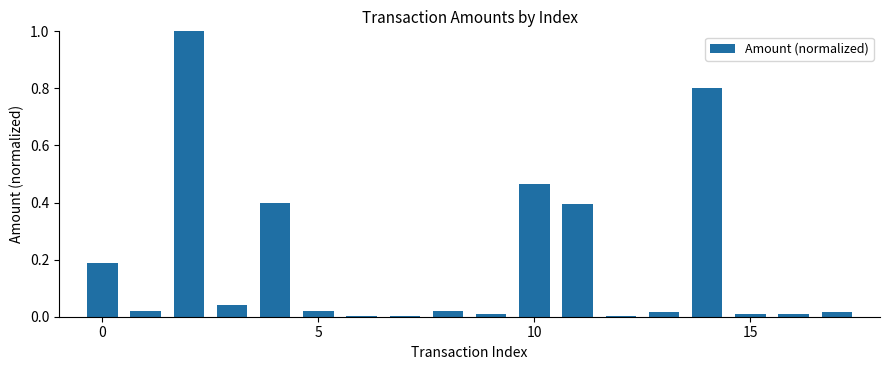

What is the greatest value displayed?

1.0